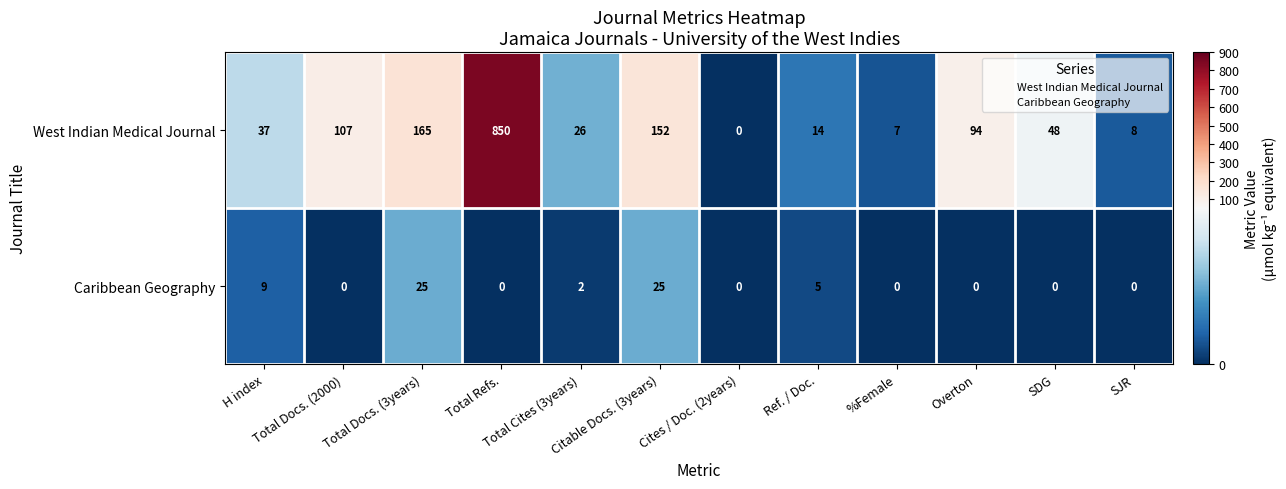

What is the difference between the maximum and minimum values in the West Indian Medical Journal series?

850